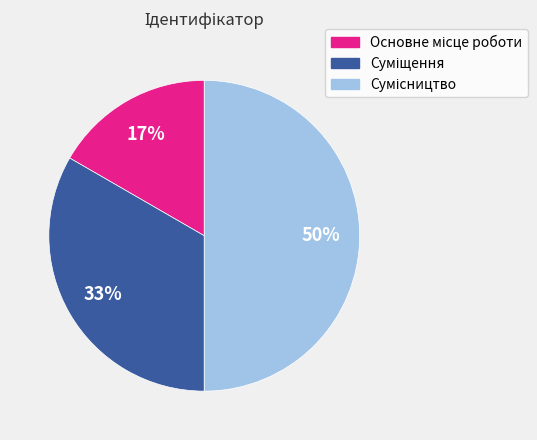

To the nearest percent, what is the difference between the largest and smallest slice percentages?

33%